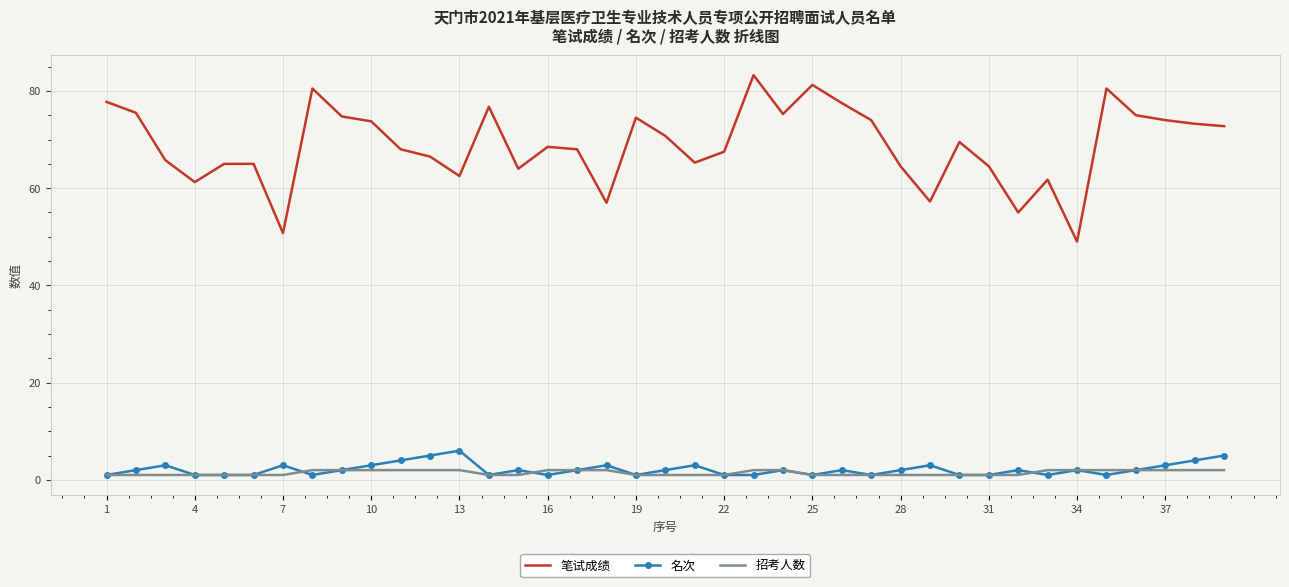

Rank the series by their maximum value, from lowest to highest.

招考人数, 名次, 笔试成绩